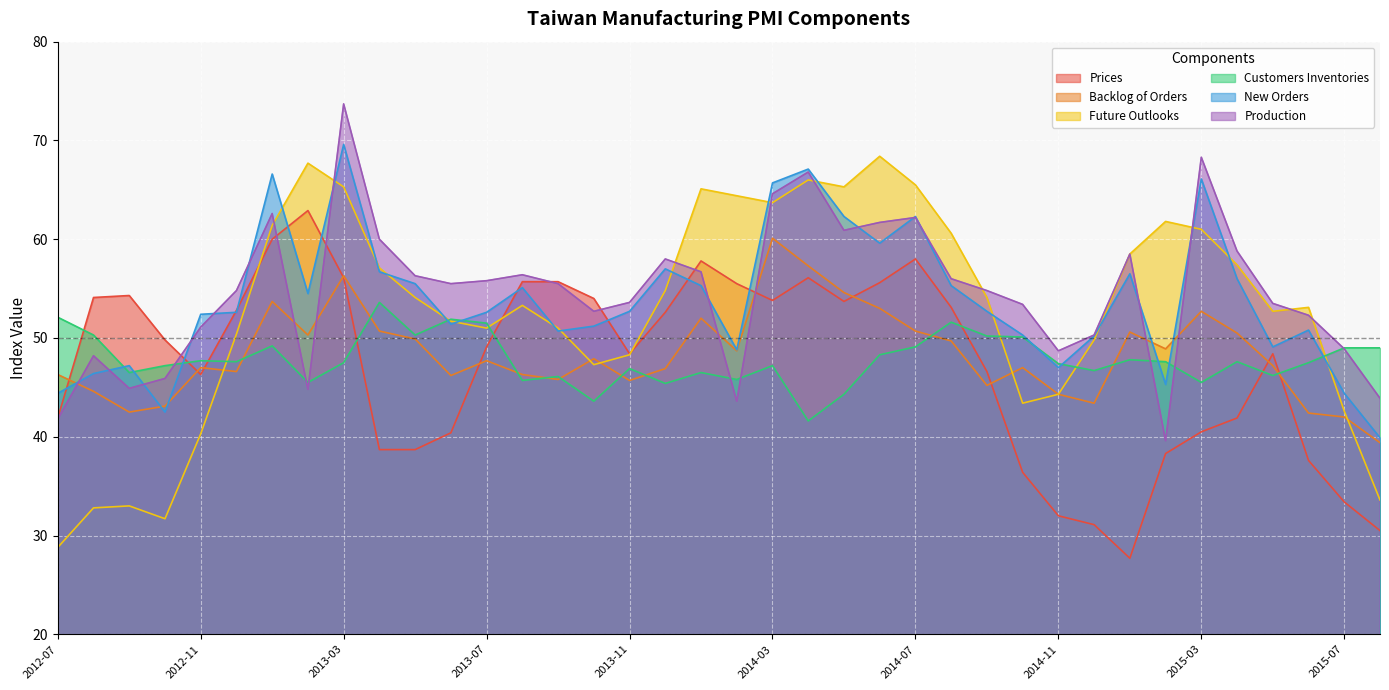

What is the average value of the Production series?

54.6